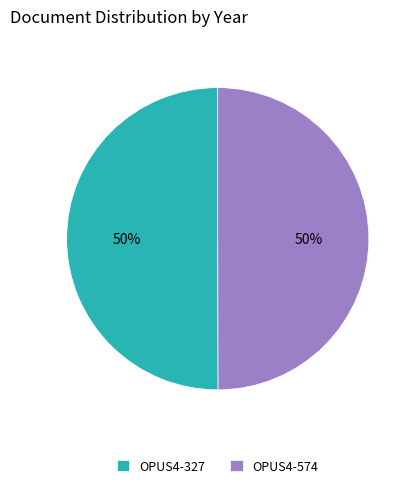

How many segments does this pie chart have?

2